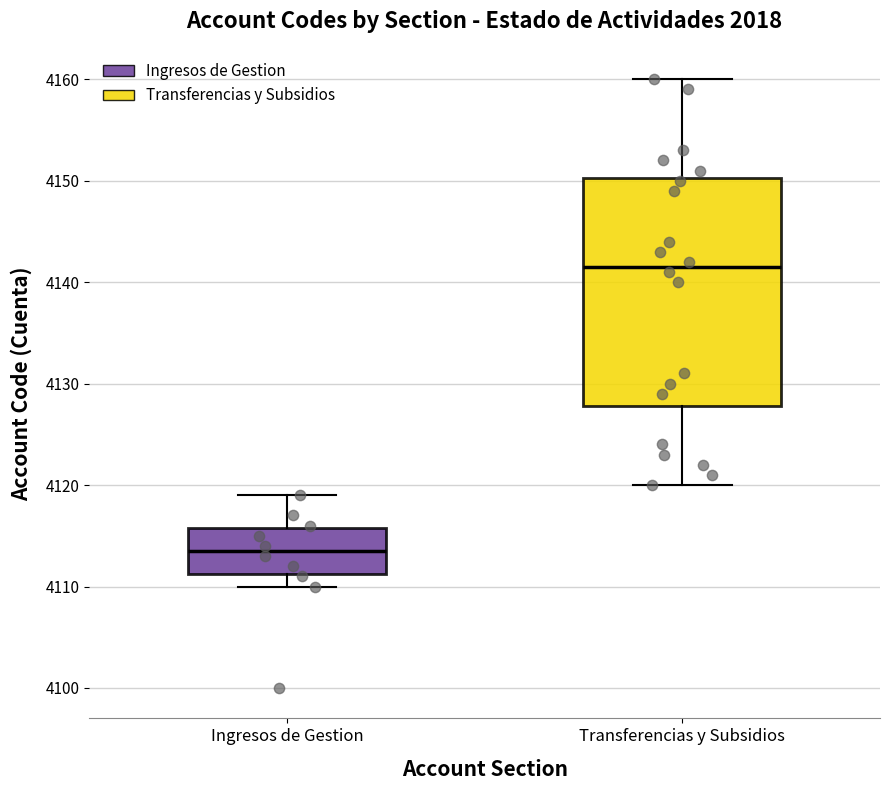

Which box's median line is the lowest?

Ingresos de Gestion